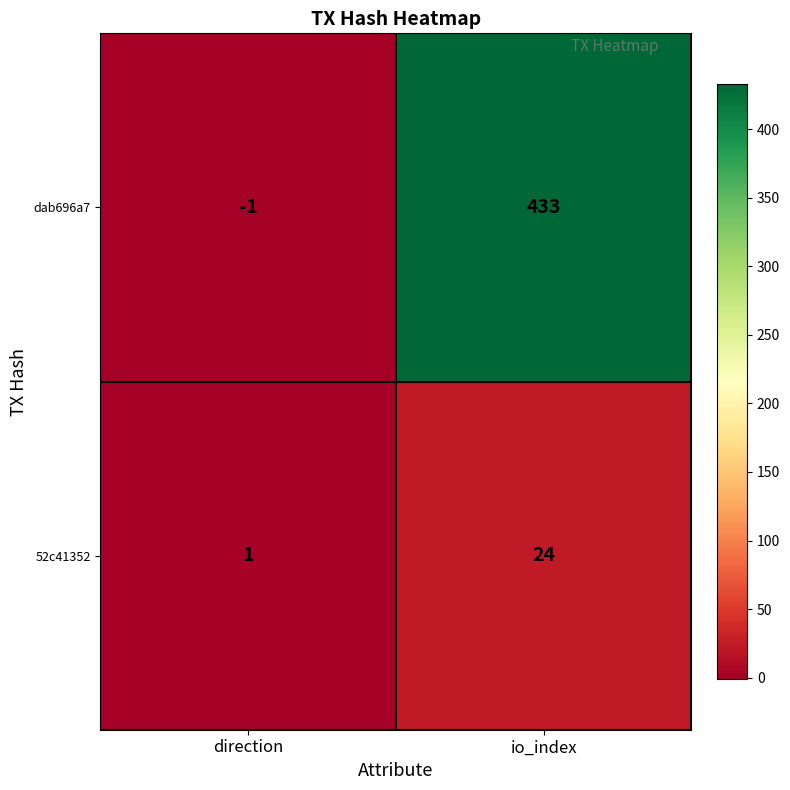

What is the minimum value shown in the chart?

-1